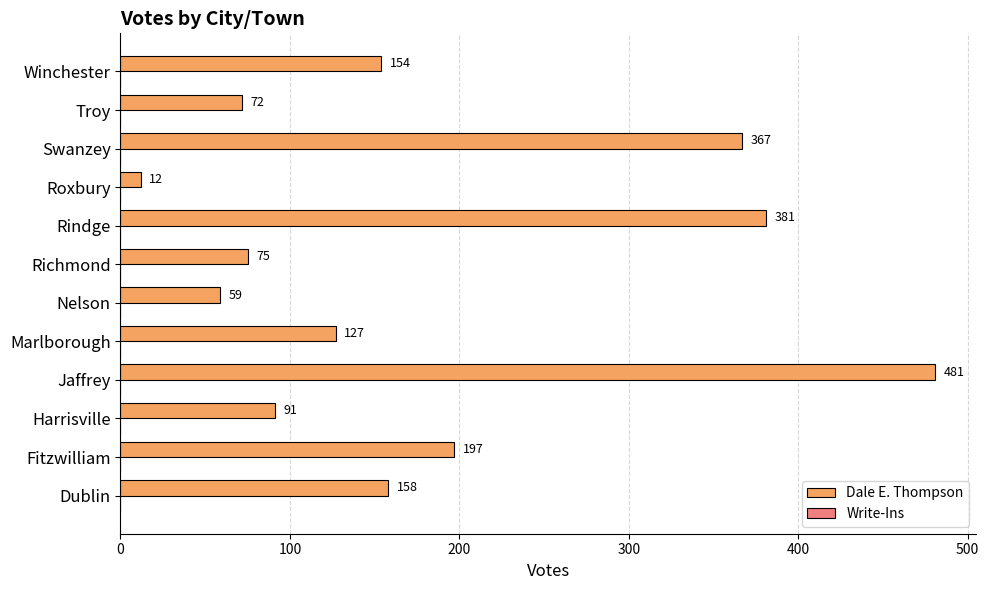

Are the bars horizontal?

Yes